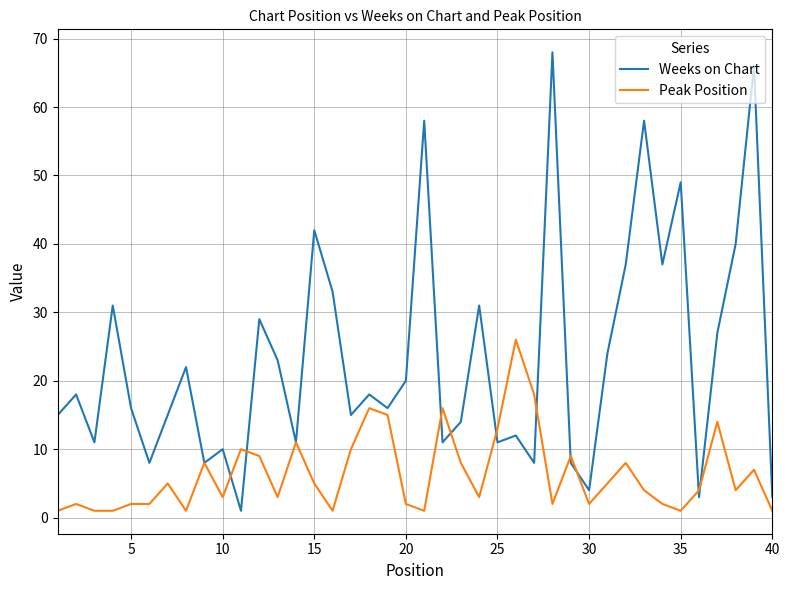

What is the greatest value displayed?

68